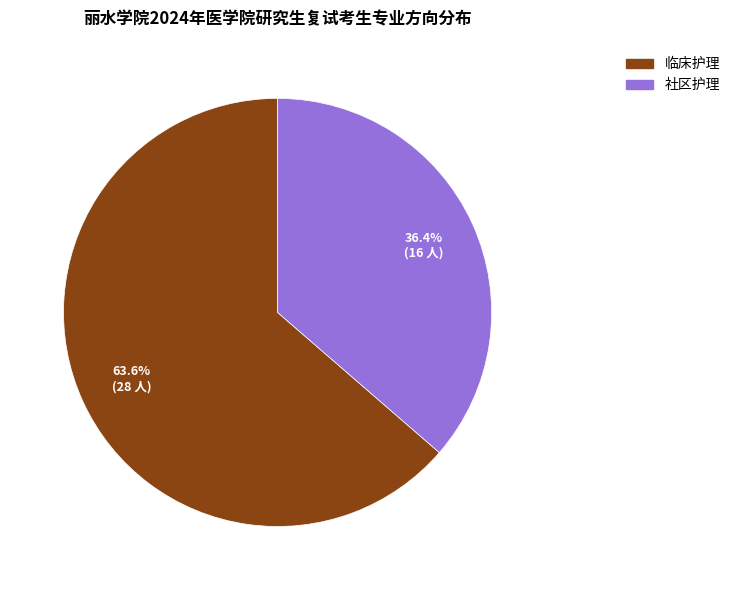

Is it true that 临床护理 is 76% of the pie?

False